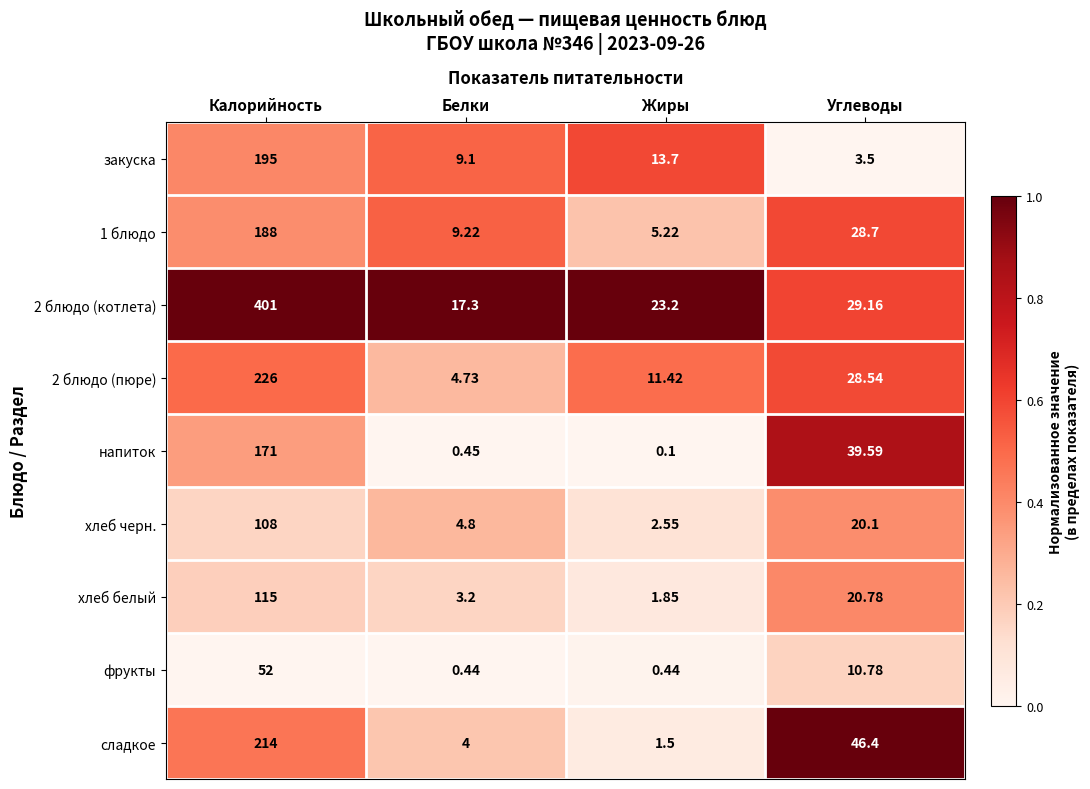

Which series changed the most between Белки and Углеводы?

сладкое